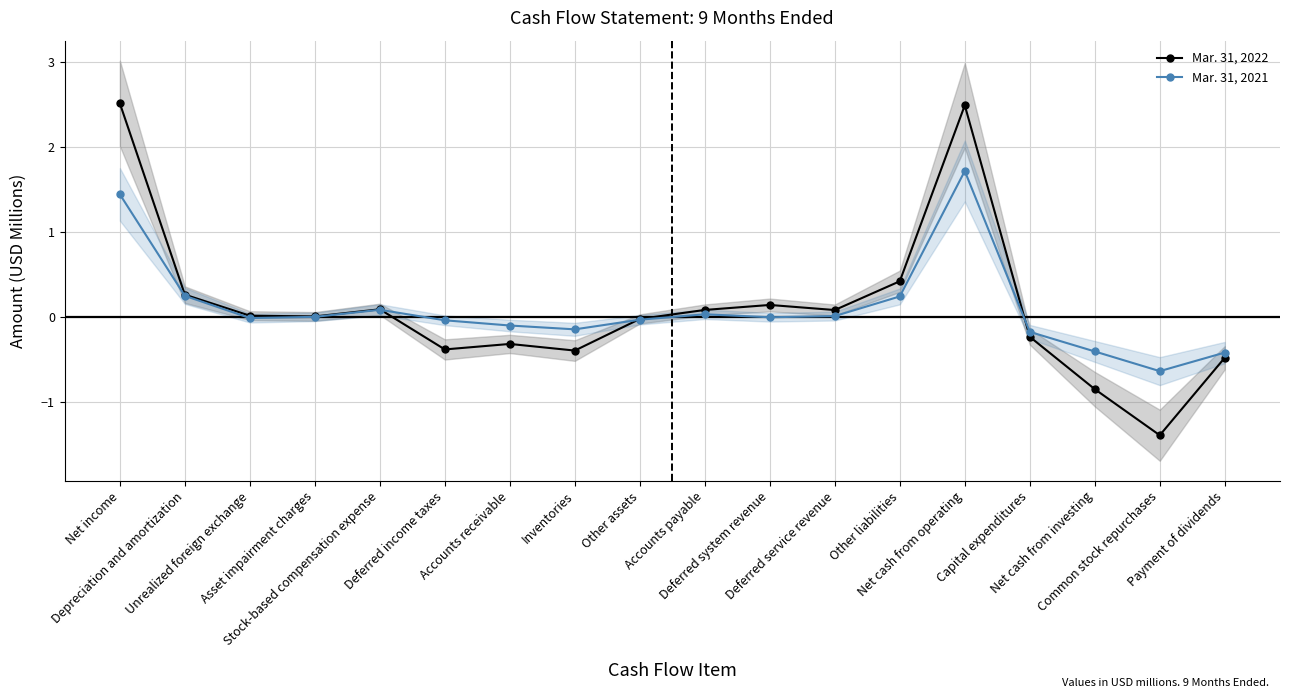

Which category has the lowest value across all series?

Common stock repurchases